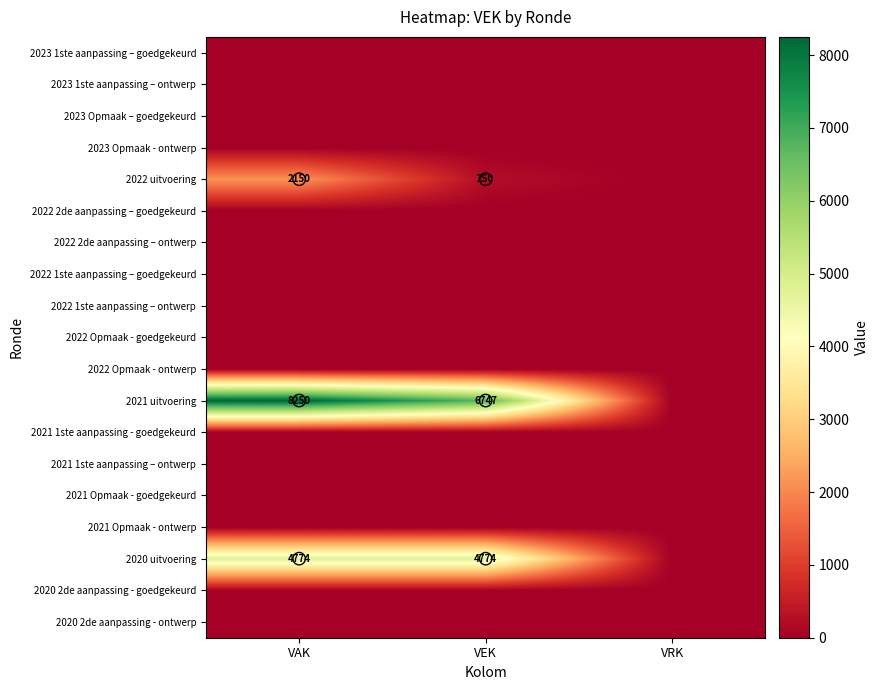

Rank the categories by 2022 1ste aanpassing – goedgekeurd value from highest to lowest.

VAK, VEK, VRK